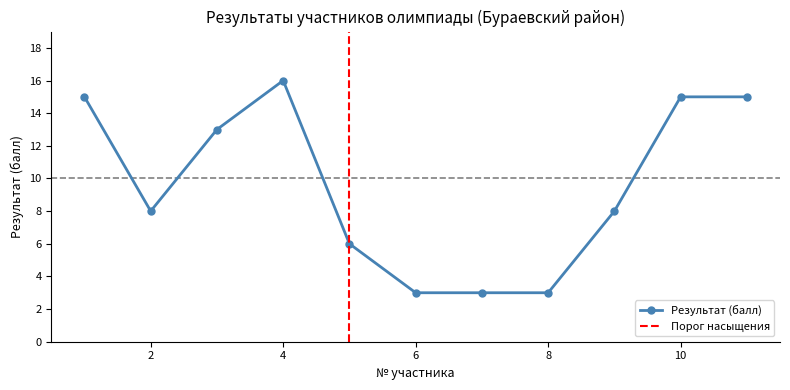

What is the minimum value shown in the chart?

3